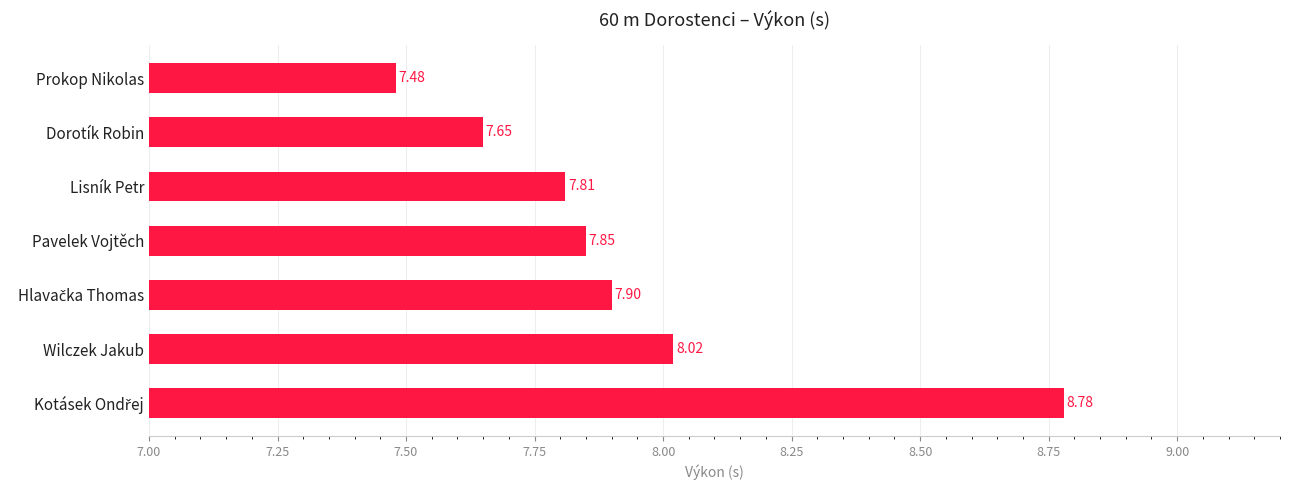

At which label is the value closest to 8?

Wilczek Jakub